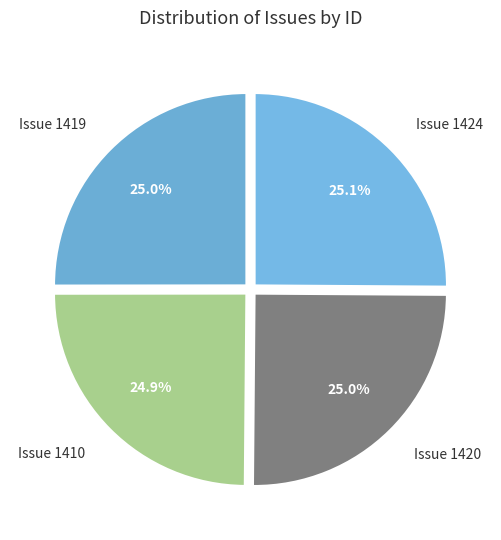

What is the ratio of the value at Issue 1424 to the value at Issue 1410?

1.0